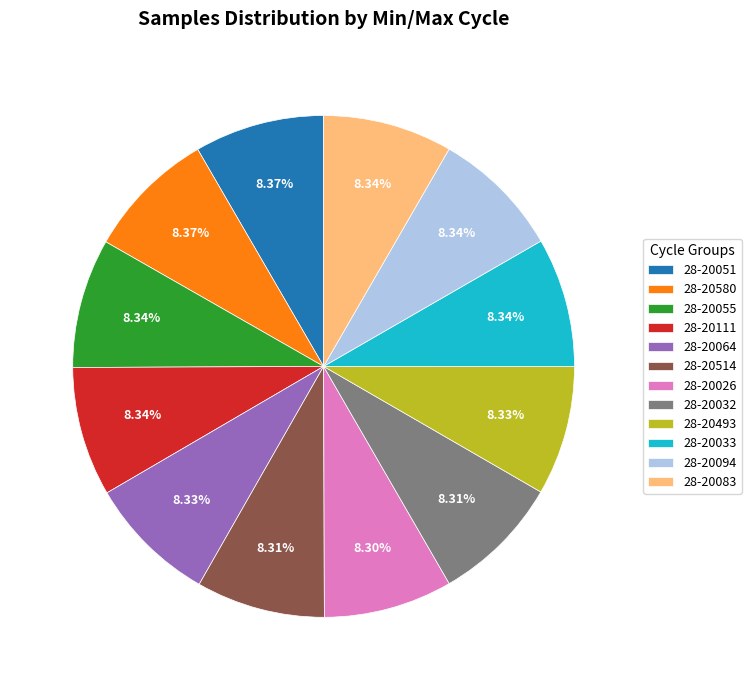

Count the number of slices in the pie.

12